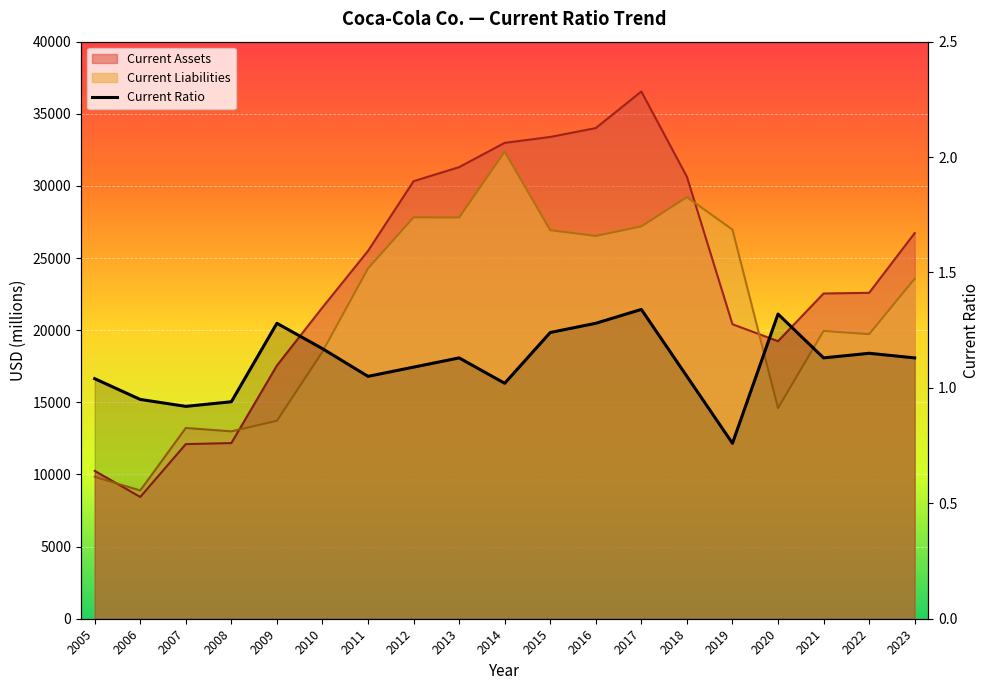

What is the average value of the Current Ratio series?

1.1